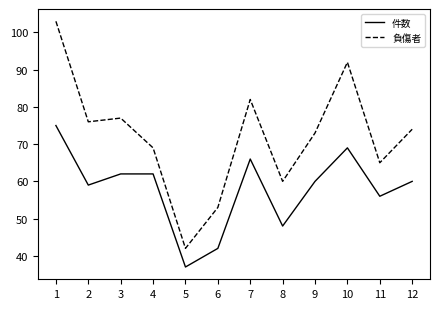

What is the sum of the 件数 values at 7 and 6?

108